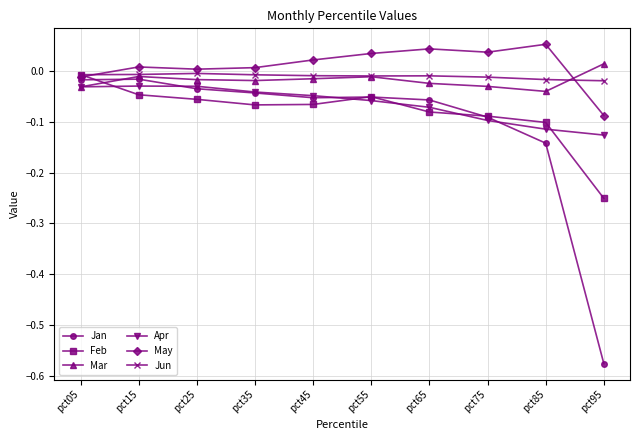

The value of Apr at pct45 is -0.0. True or false?

True